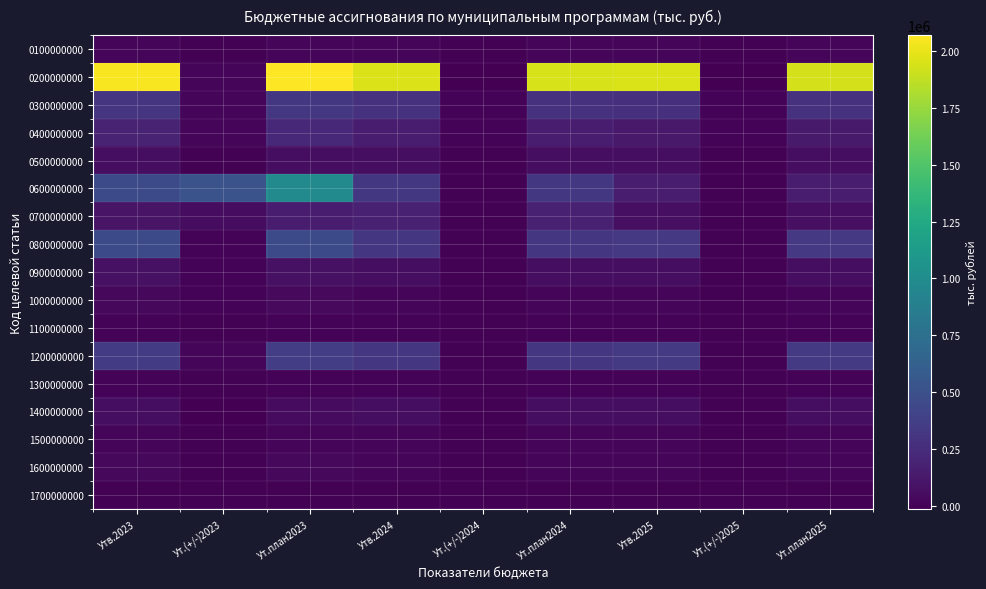

What is the total value across all series at Ут.(+/-)2023?

630520.3